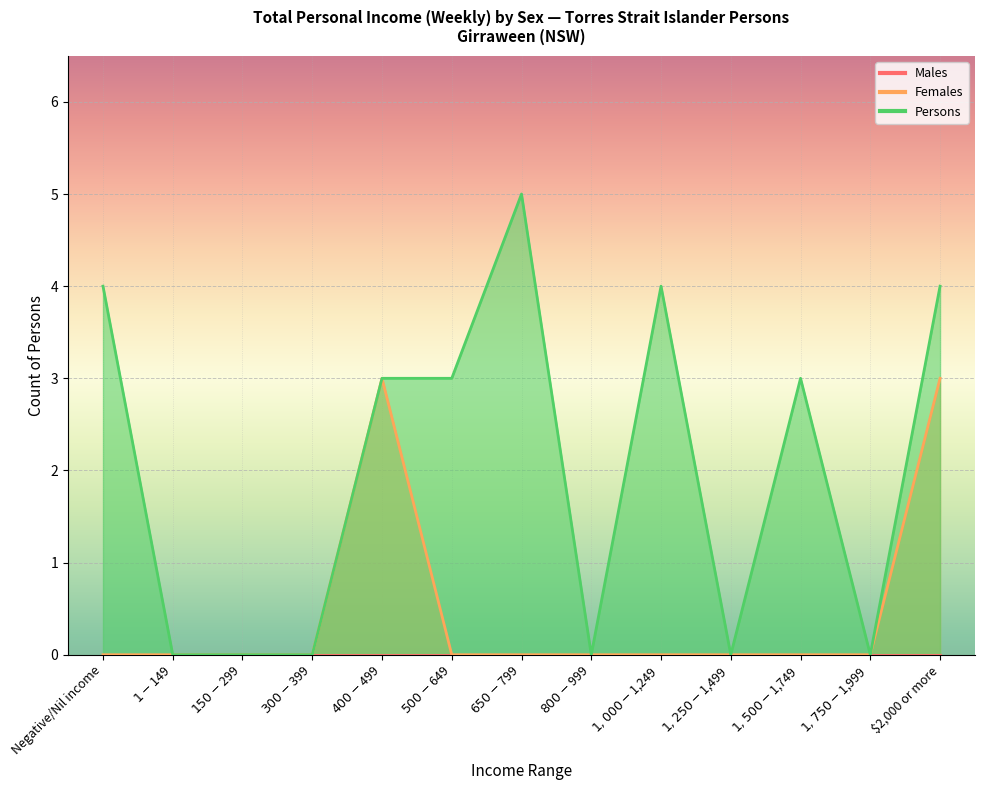

What is the greatest value displayed?

5